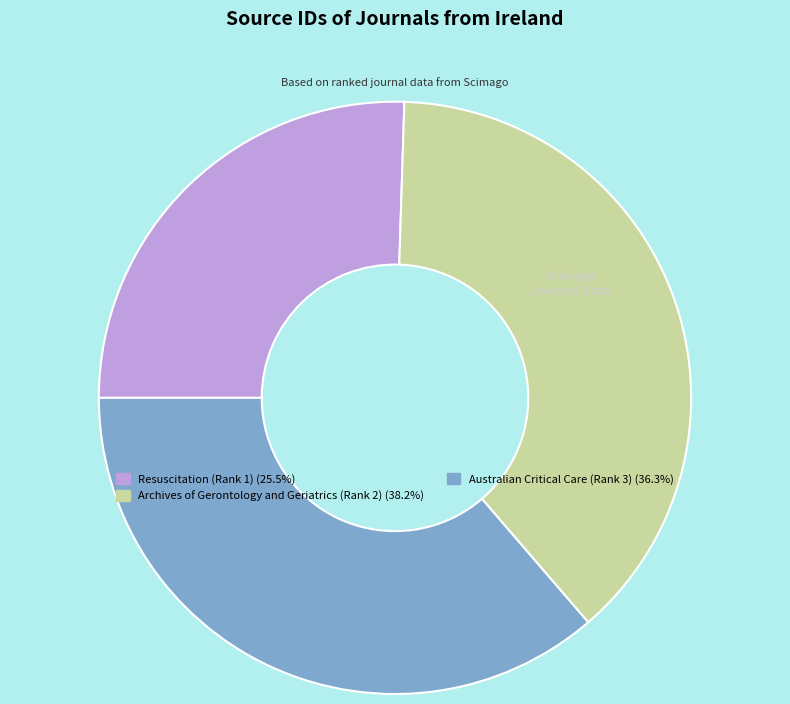

Does Resuscitation (Rank 1) account for over 50% of the chart?

No